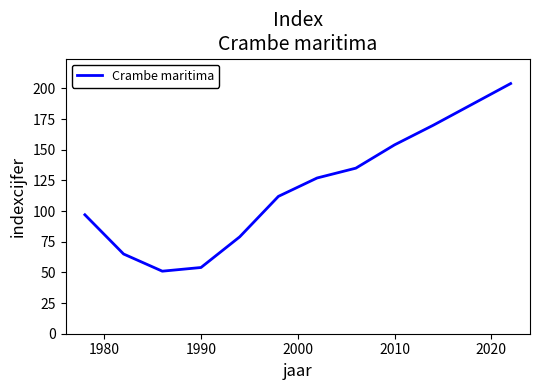

What is the difference between the maximum and minimum values?

153